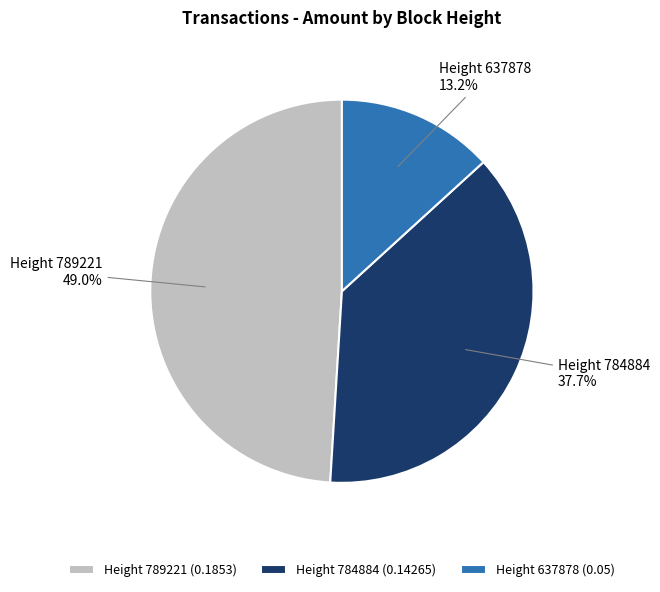

Does Height 789221 (0.1853) account for over 50% of the chart?

No